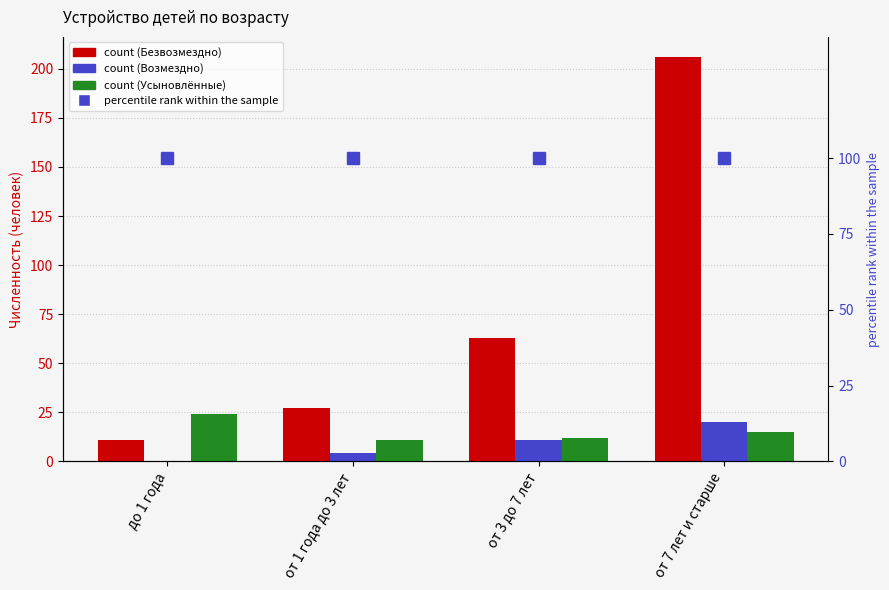

What is the label of the 1st bar from the left?

до 1 года